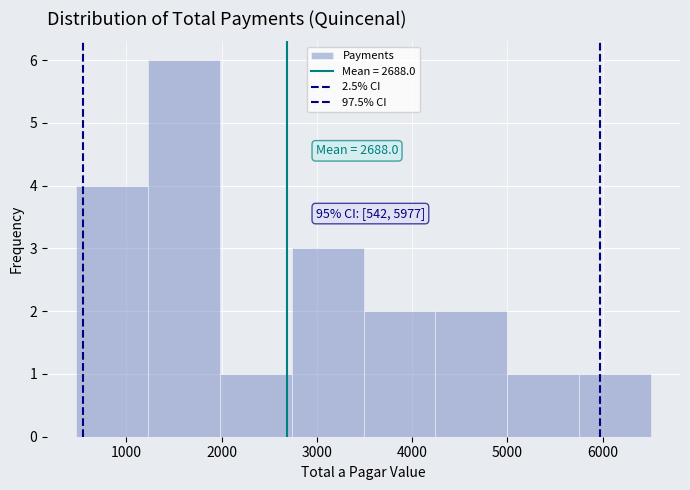

Which range on the x-axis has the tallest bar?

1200 to 2000